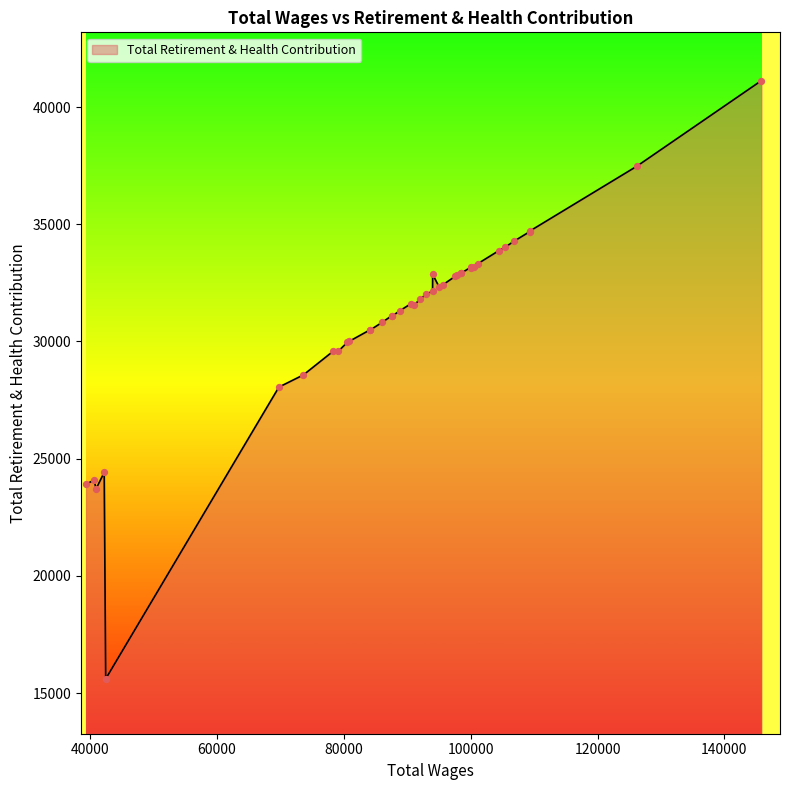

What is the difference between the maximum and minimum values?

25527